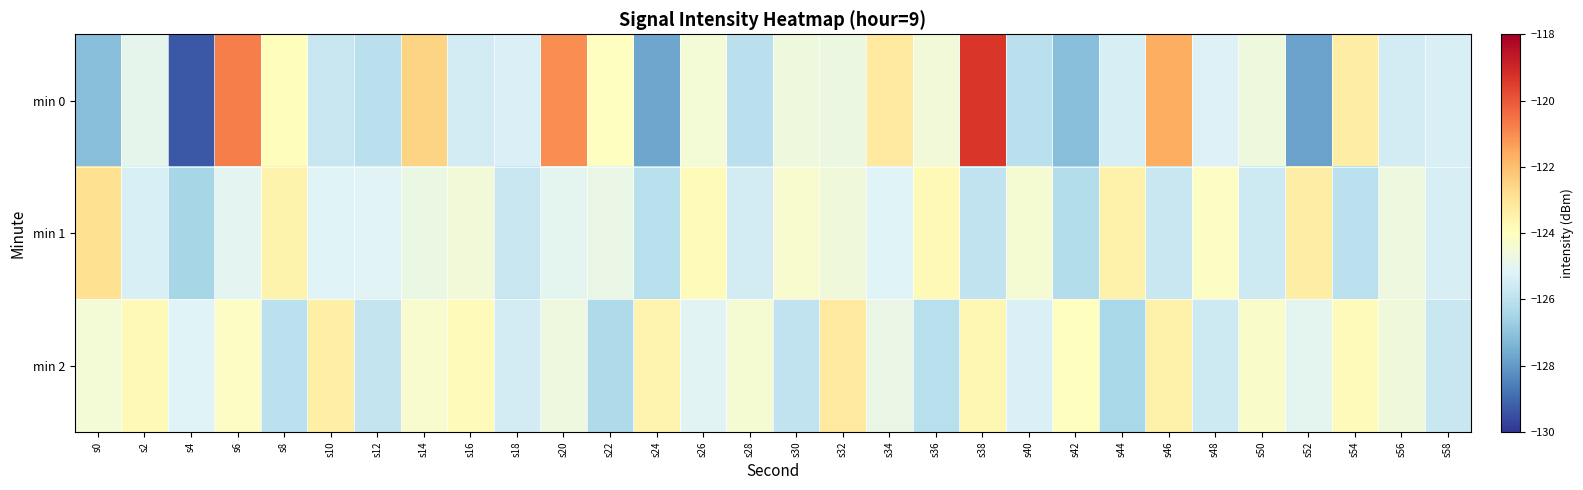

How many series are shown in this chart?

3